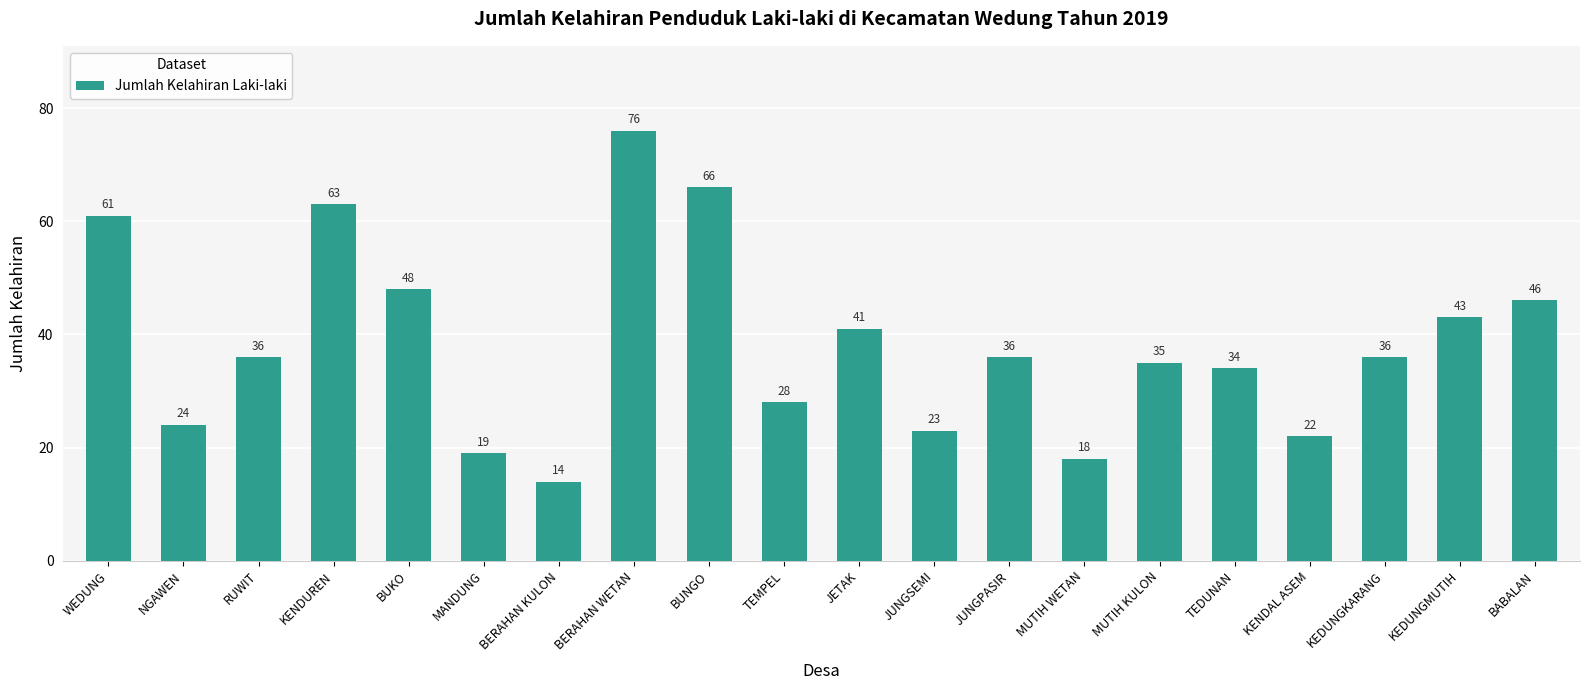

What is the difference between the values at MUTIH WETAN and WEDUNG?

43